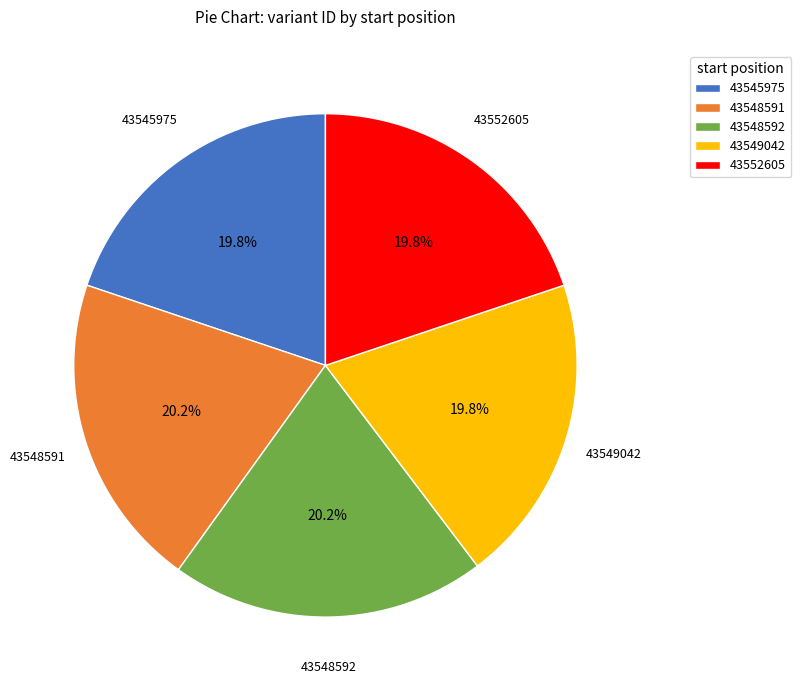

Is there a majority slice in this chart?

No